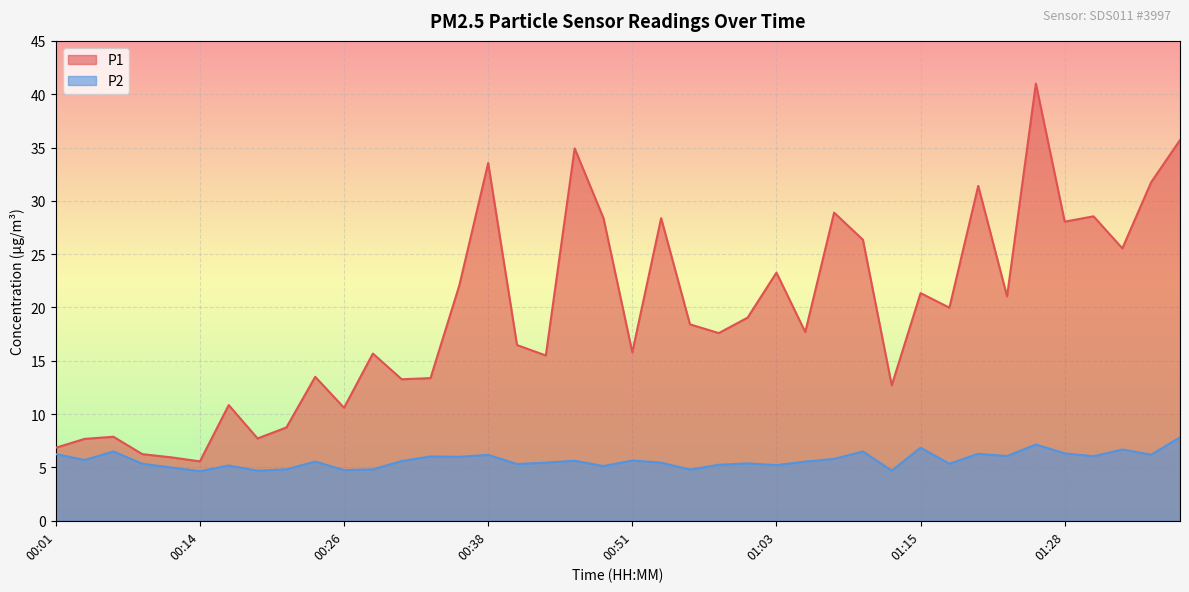

How many series are shown in this chart?

2